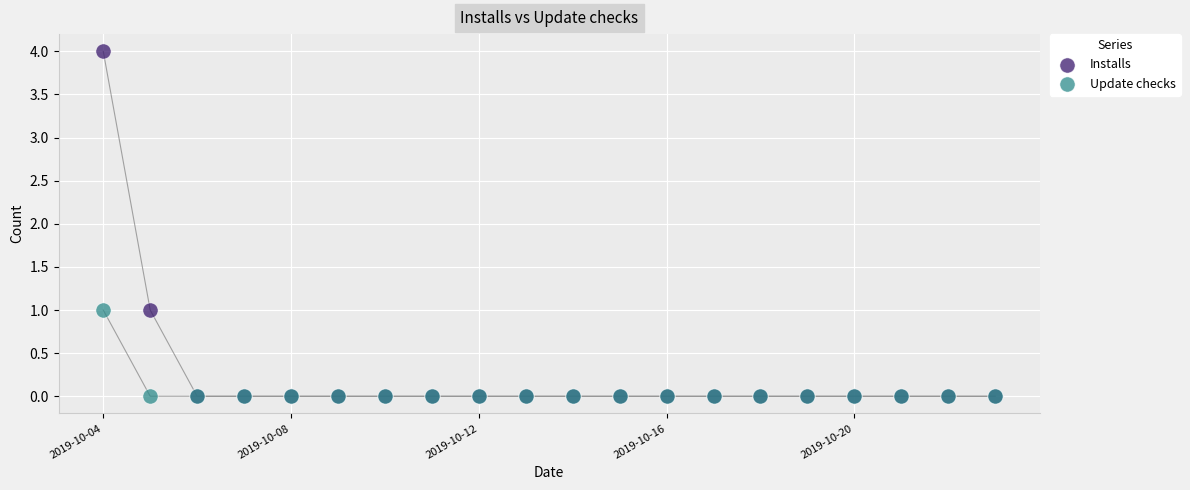

Which series has the largest Y range (max minus min)?

Installs